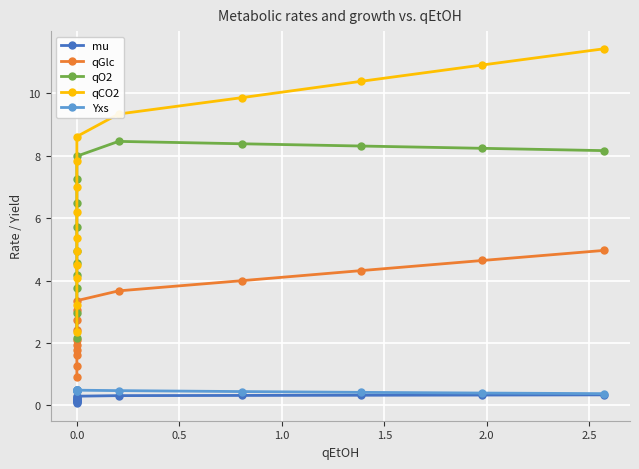

Count the number of categories in the chart.

15